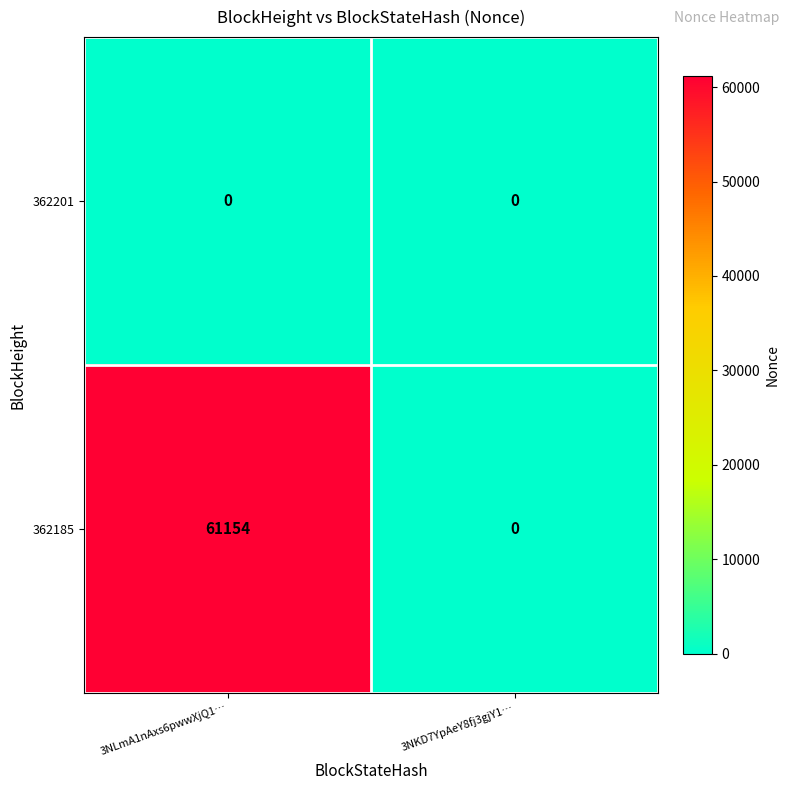

Rank the series by their average value, from lowest to highest.

362201, 362185